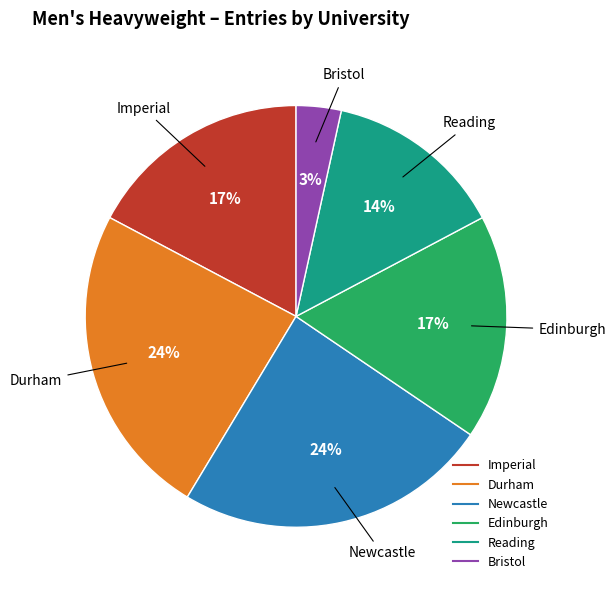

To the nearest percent, what is the average slice percentage?

17%